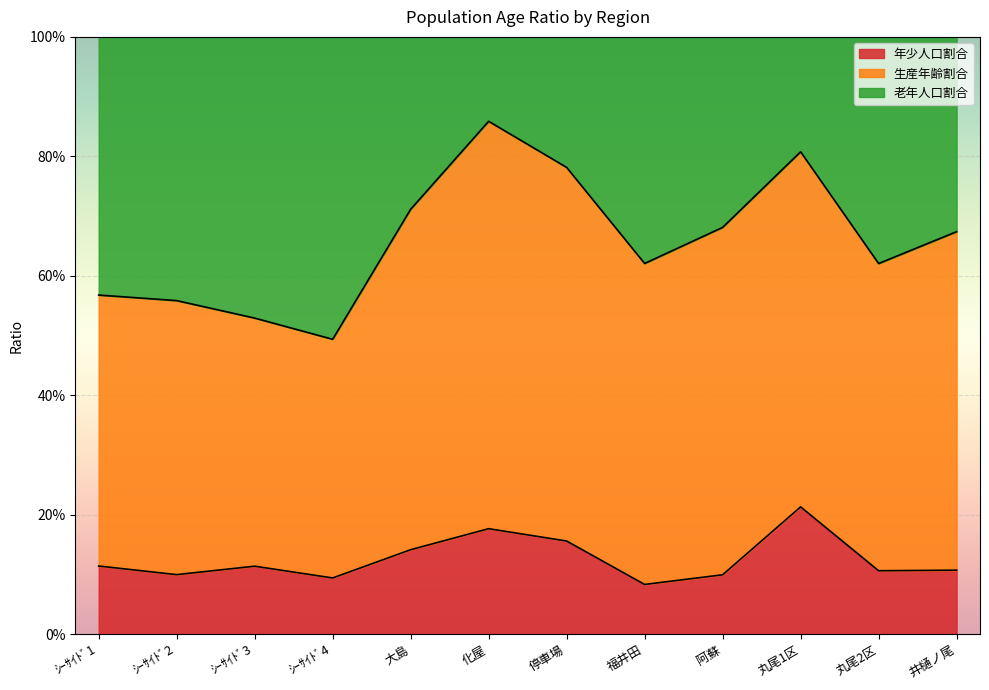

At how many categories does at least one series exceed 0?

12